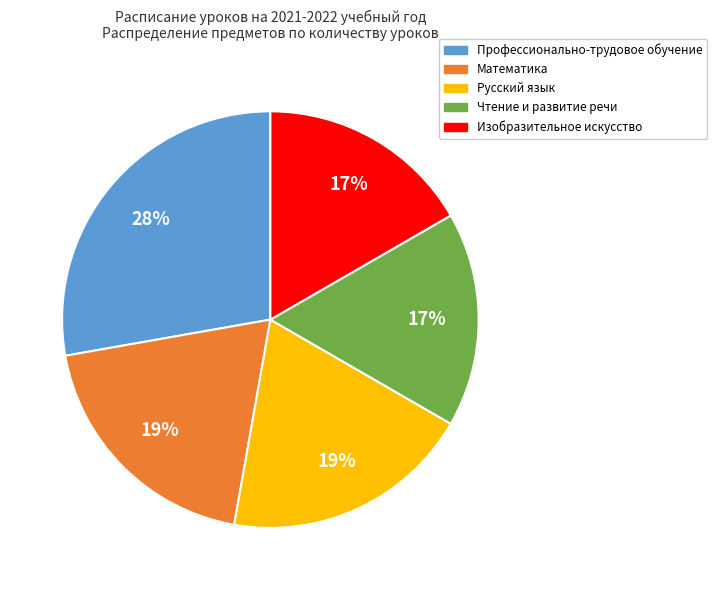

Which category has the biggest portion of the pie?

Профессионально-трудовое обучение